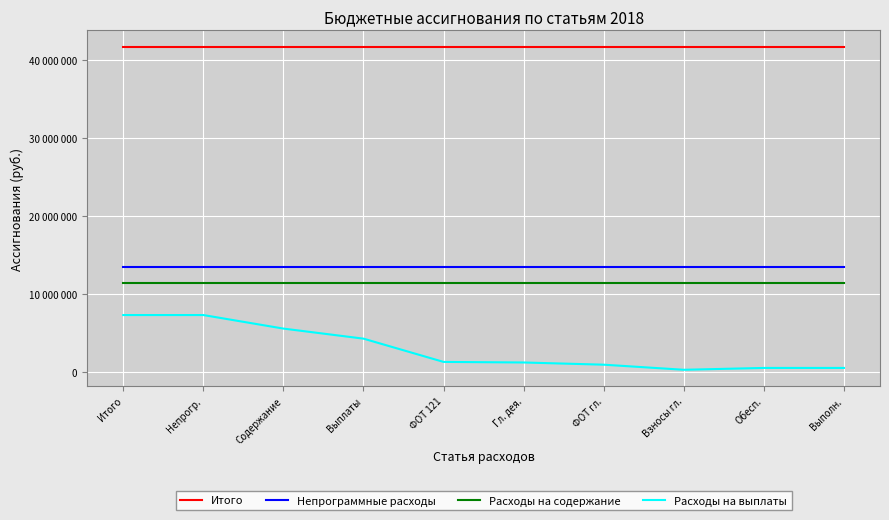

What is the sum of the Расходы на выплаты values at ФОТ гл. and ФОТ 121?

2227600